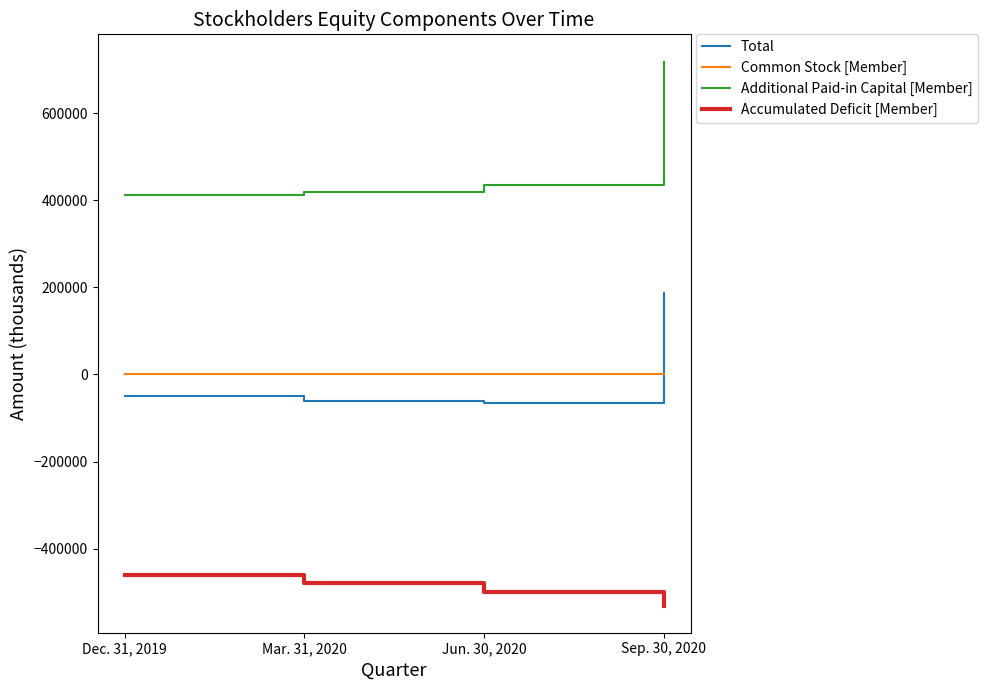

Which series has the widest spread of values?

Additional Paid-in Capital [Member]